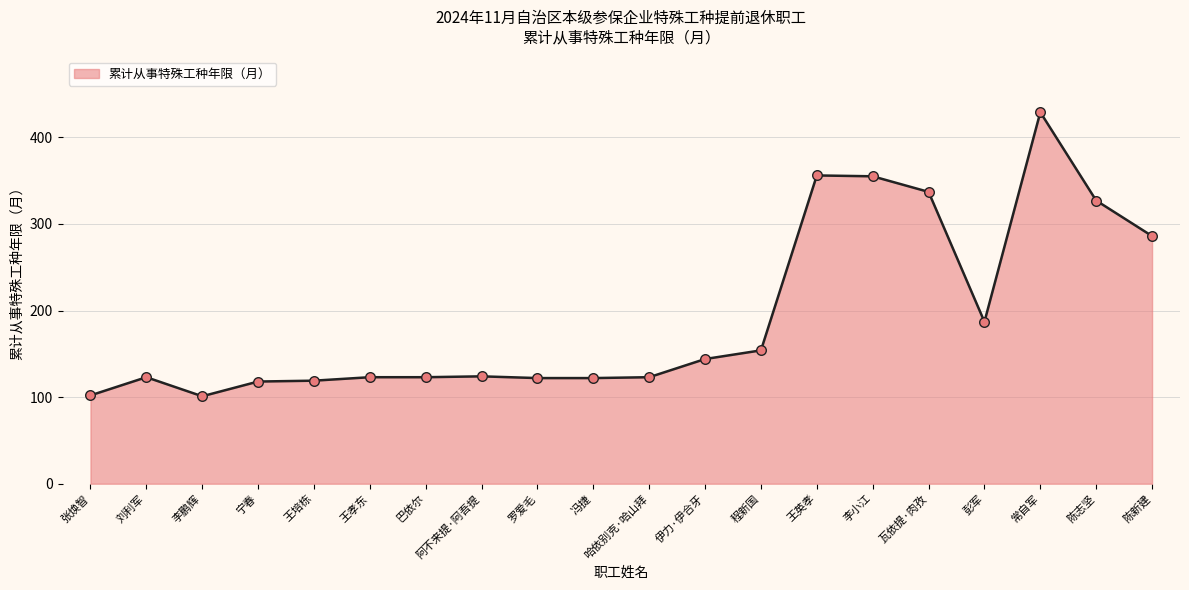

What is the change in value from 王孝东 to 常自军?

+306